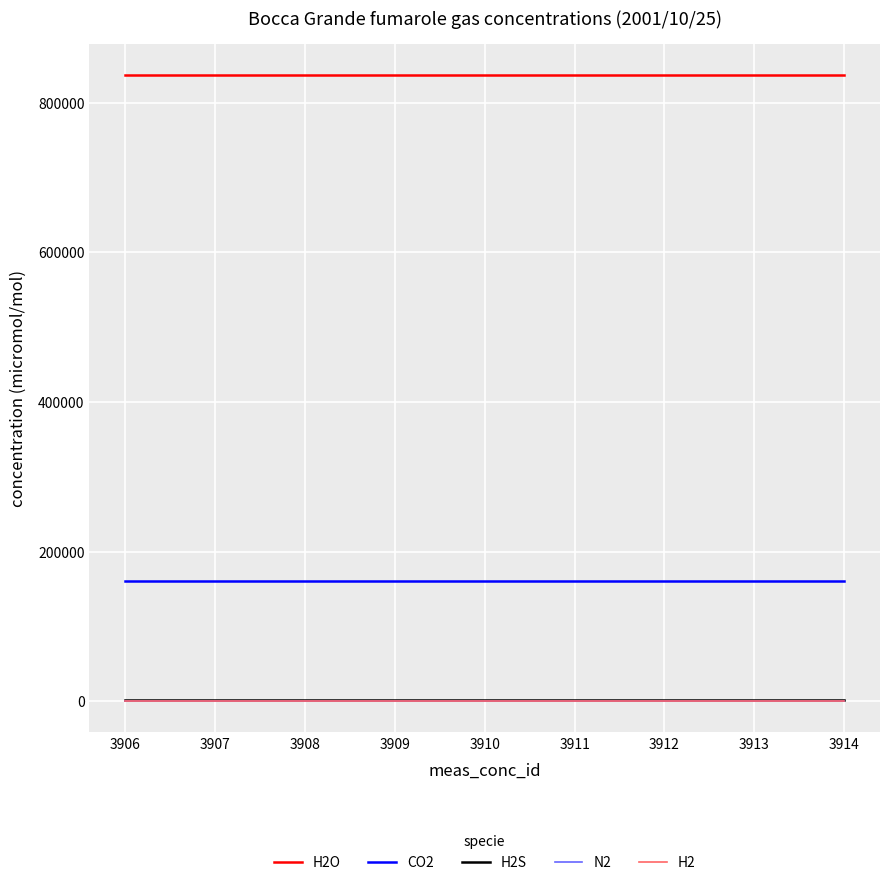

True or false: N2 and H2O intersect in this chart.

False